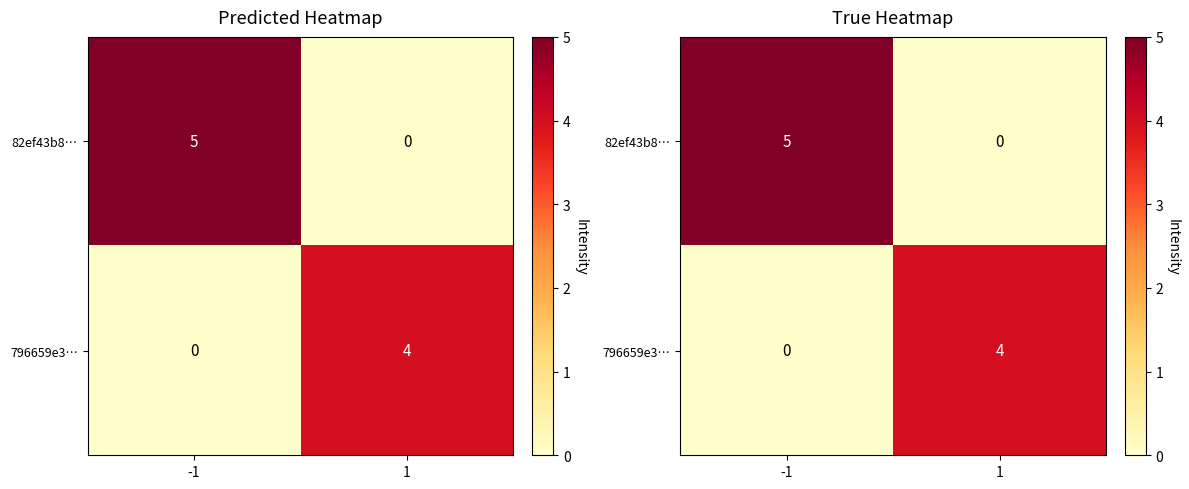

Which series has the largest total across all categories?

82ef43b8…